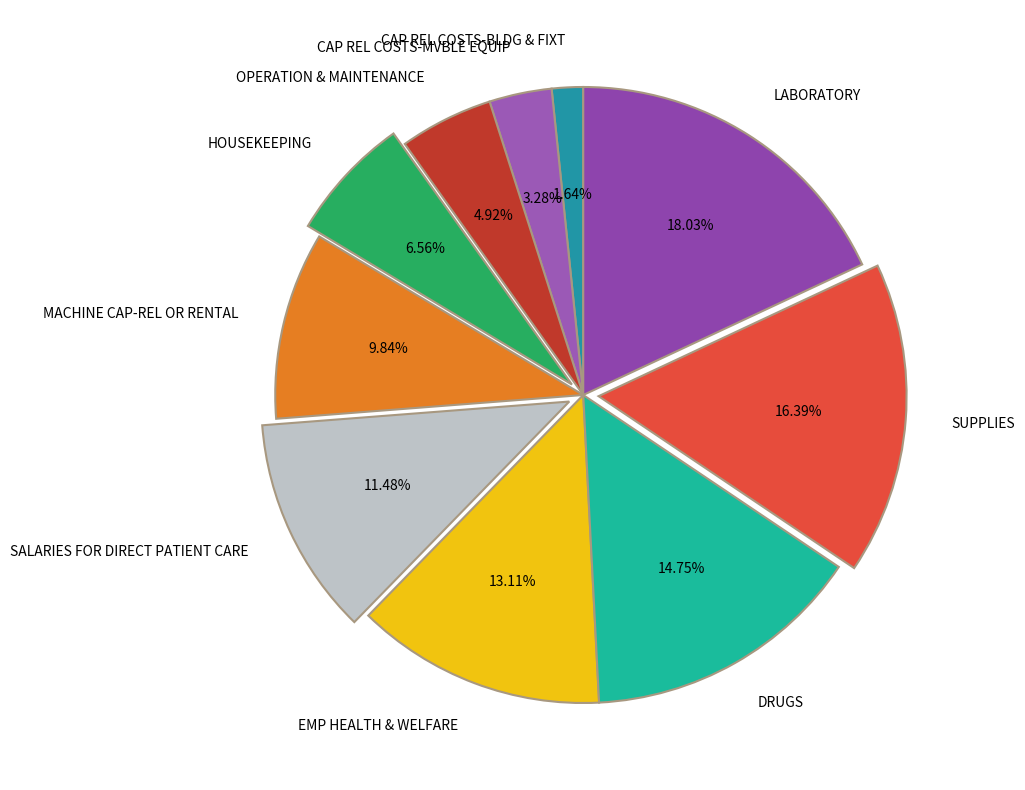

Do DRUGS and EMP HEALTH & WELFARE together represent more than half of the pie?

No